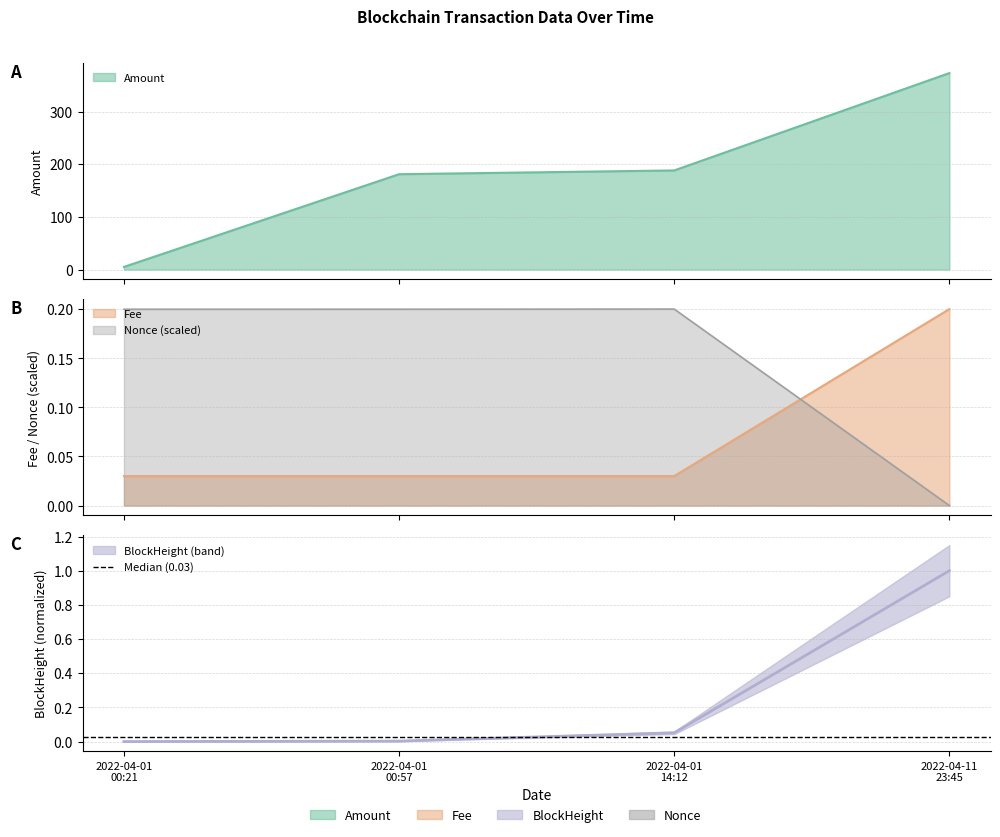

What is the difference between the highest and lowest values at 2022-04-01 00:57?

181.1